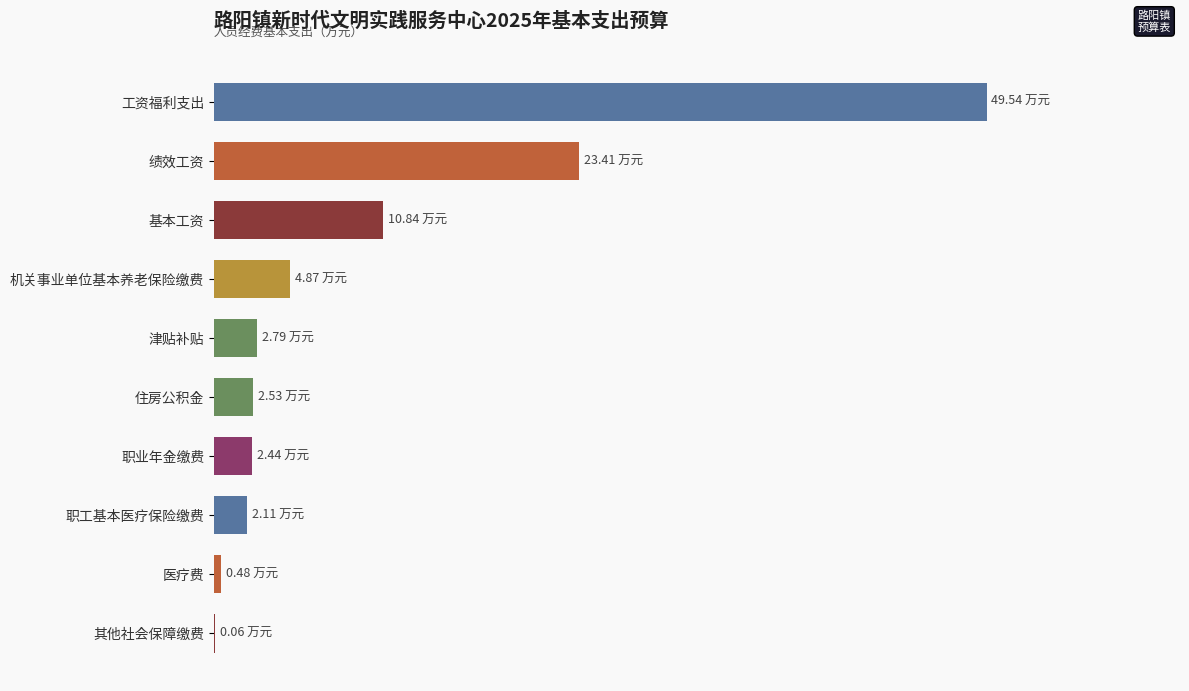

Are the bars horizontal?

Yes